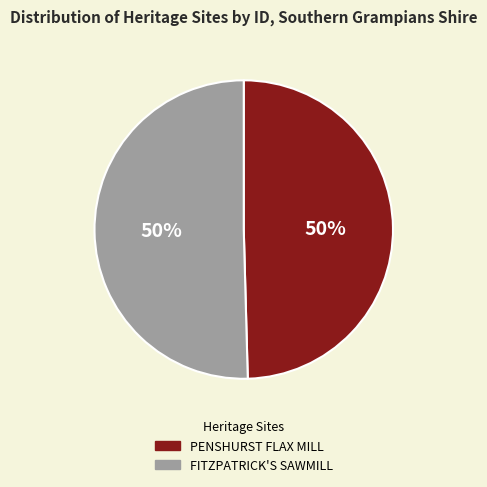

What percentage is the FITZPATRICK'S SAWMILL slice, to the nearest percent?

50%